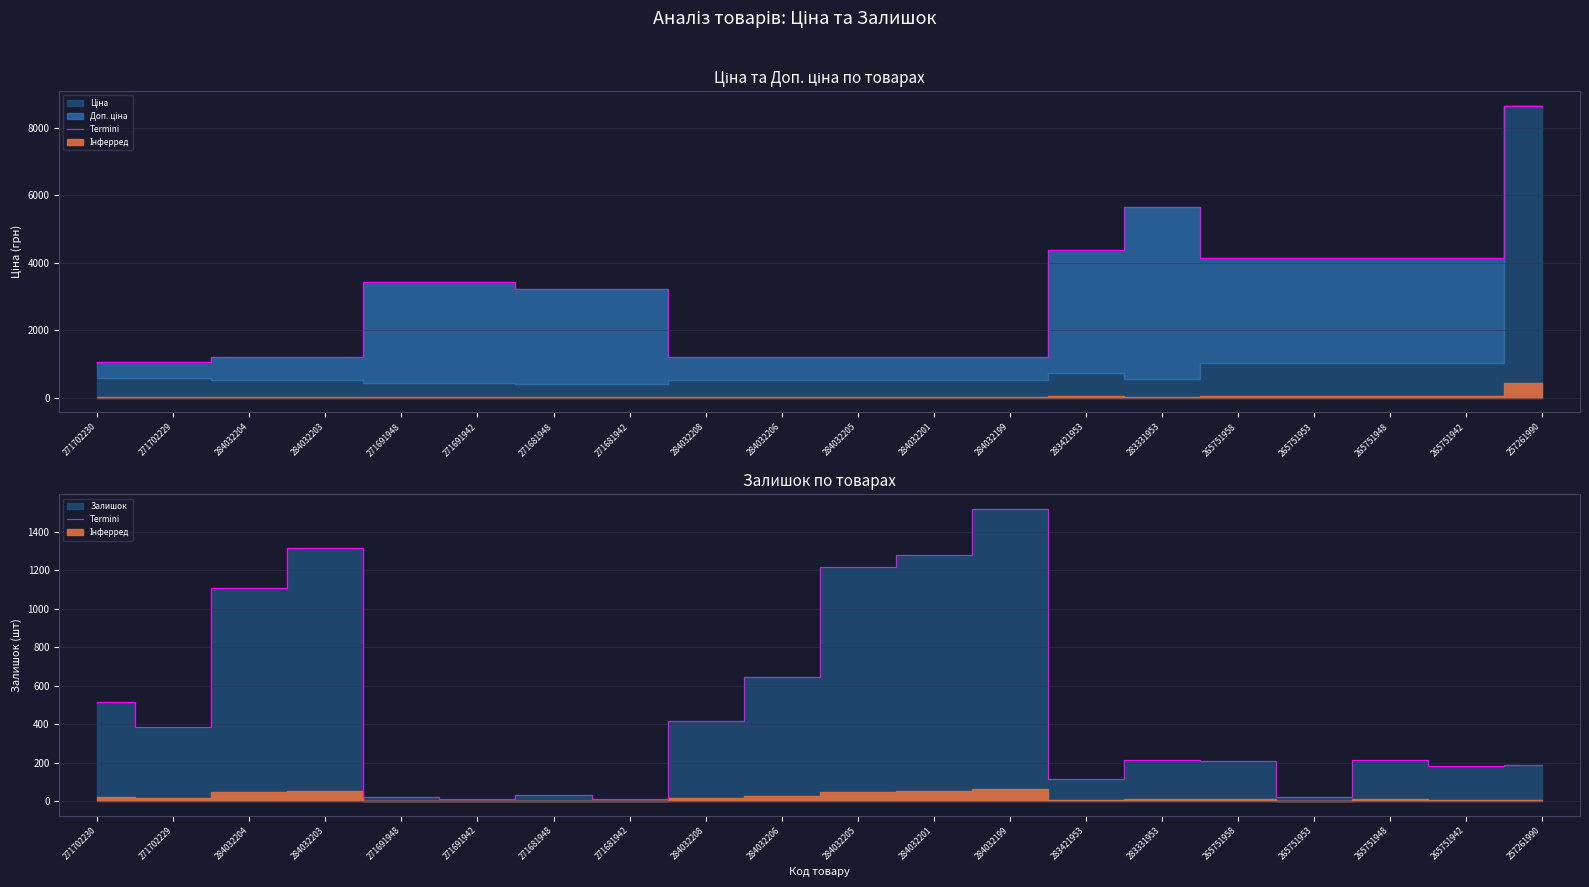

What is the average value?

481